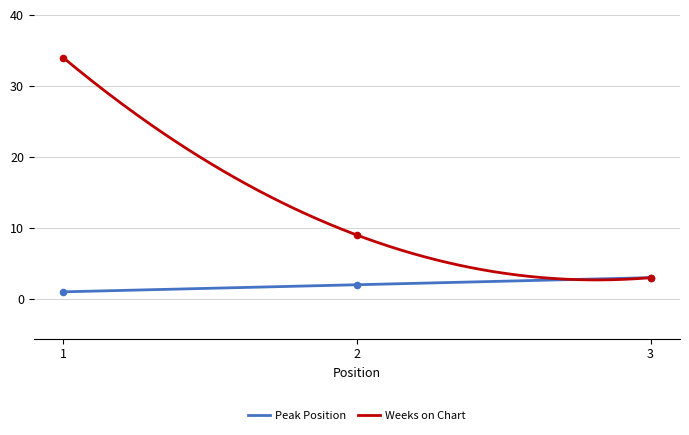

Which series has the largest total across all categories?

Weeks on Chart